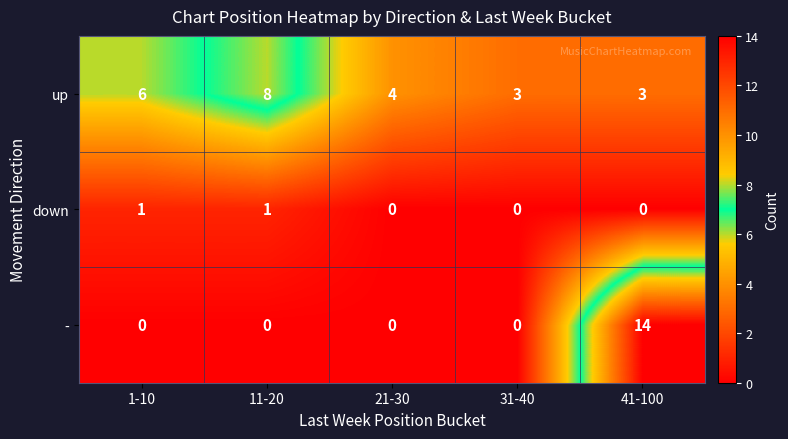

At 11-20, list the series in order from largest to smallest.

up, down, -